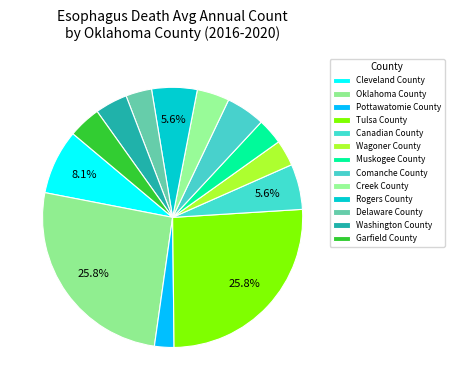

Is the sum of Pottawatomie County and Garfield County greater than half?

No